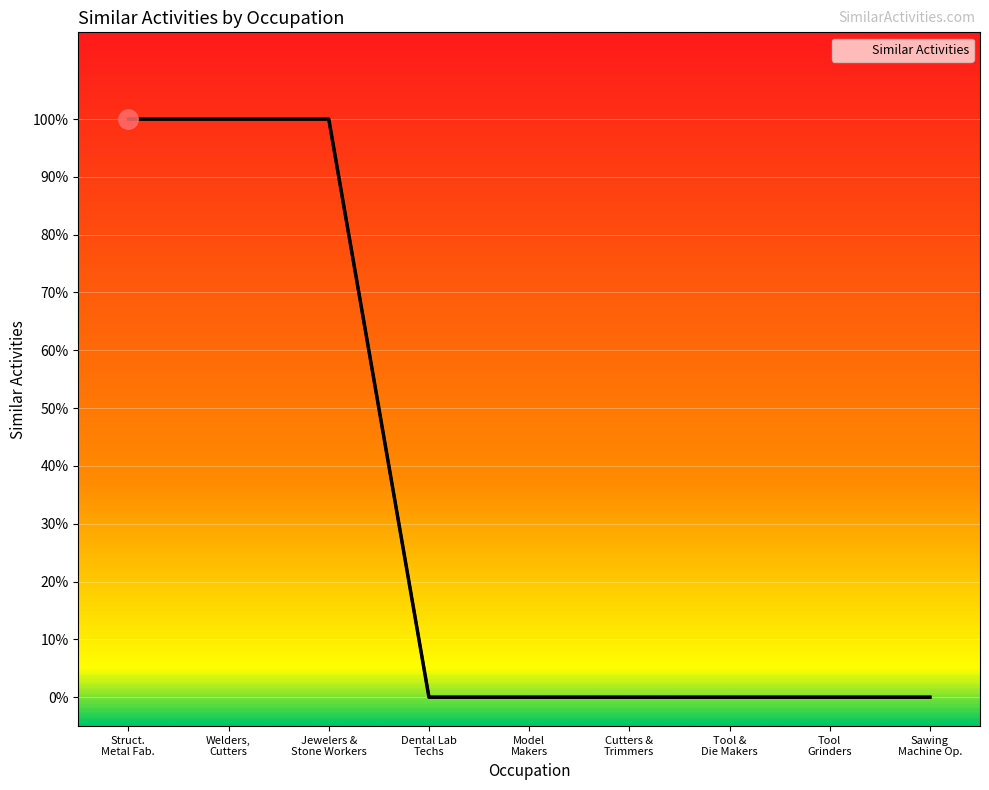

Rank the categories by value from lowest to highest.

Dental Lab
Techs, Model
Makers, Cutters &
Trimmers, Tool &
Die Makers, Tool
Grinders, Sawing
Machine Op., Struct.
Metal Fab., Welders,
Cutters, Jewelers &
Stone Workers